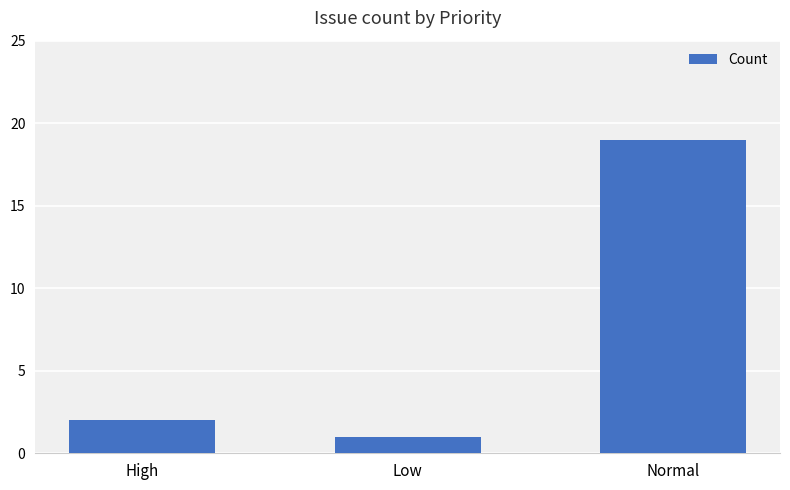

Reading left to right, transcribe all the data shown in this chart.

High=2	Low=1	Normal=19